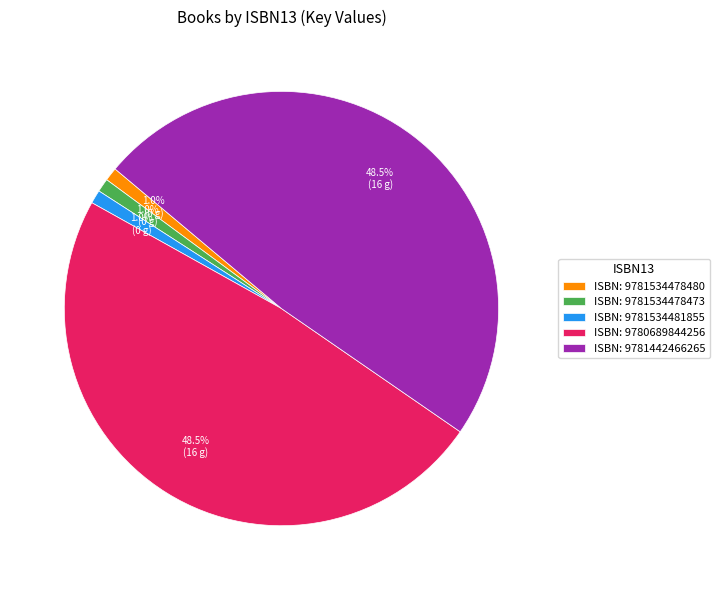

What portion of the pie excludes ISBN: 9781534478480?

99.0%